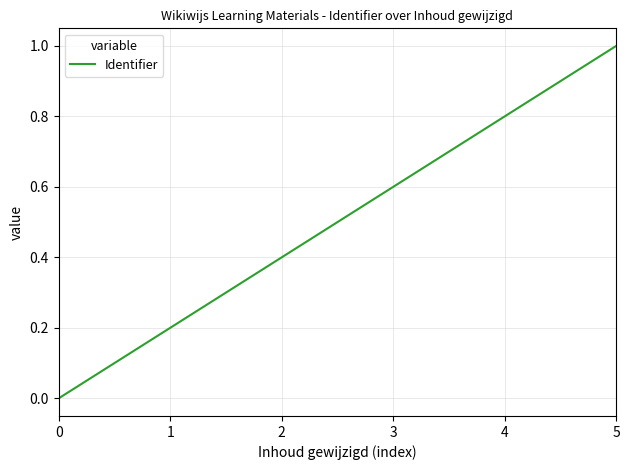

Between 2 and 1, which is larger?

2